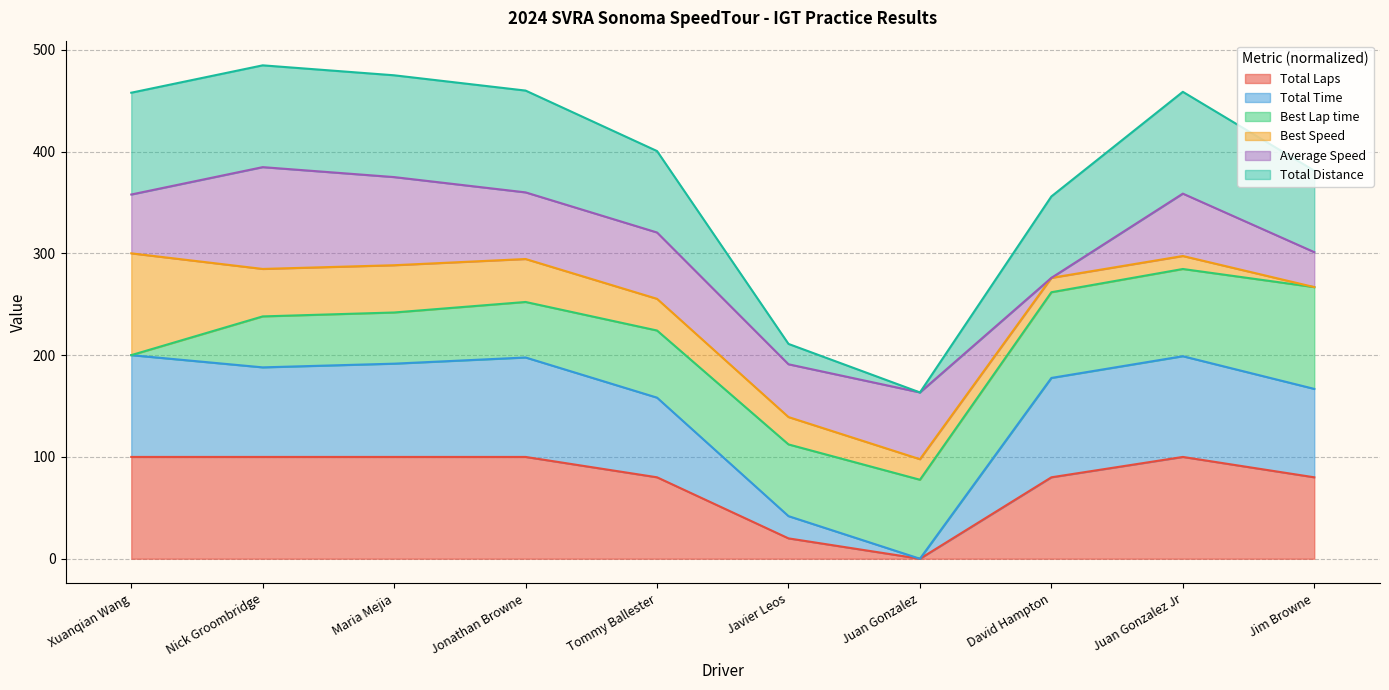

Does the chart have visible grid lines?

Yes